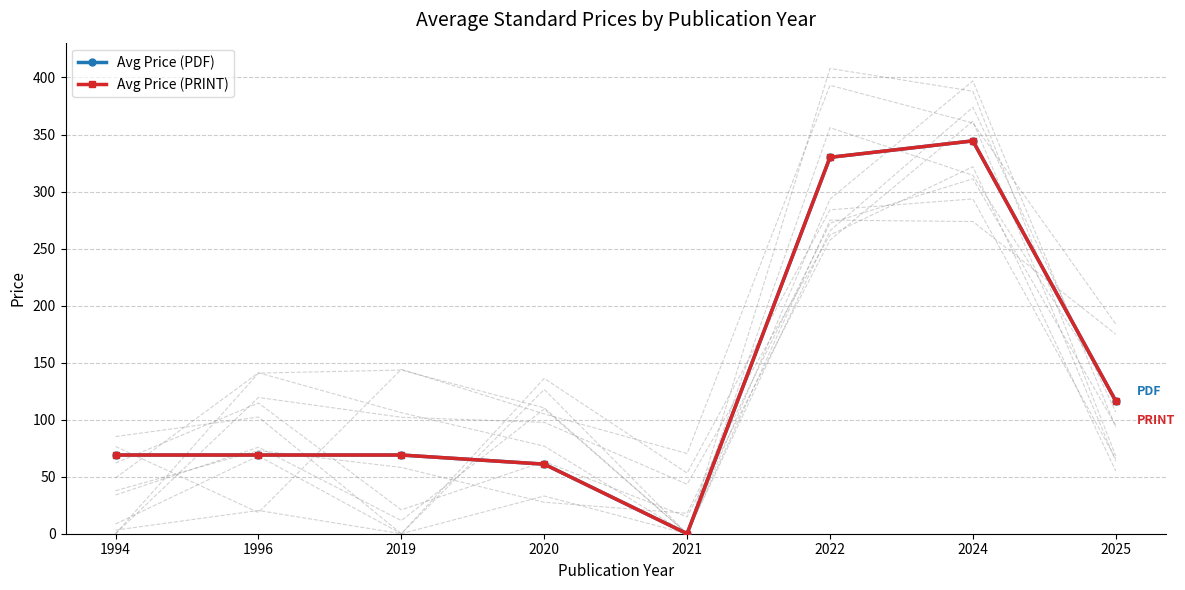

What is the average value of the Avg Price (PDF) series?

132.3